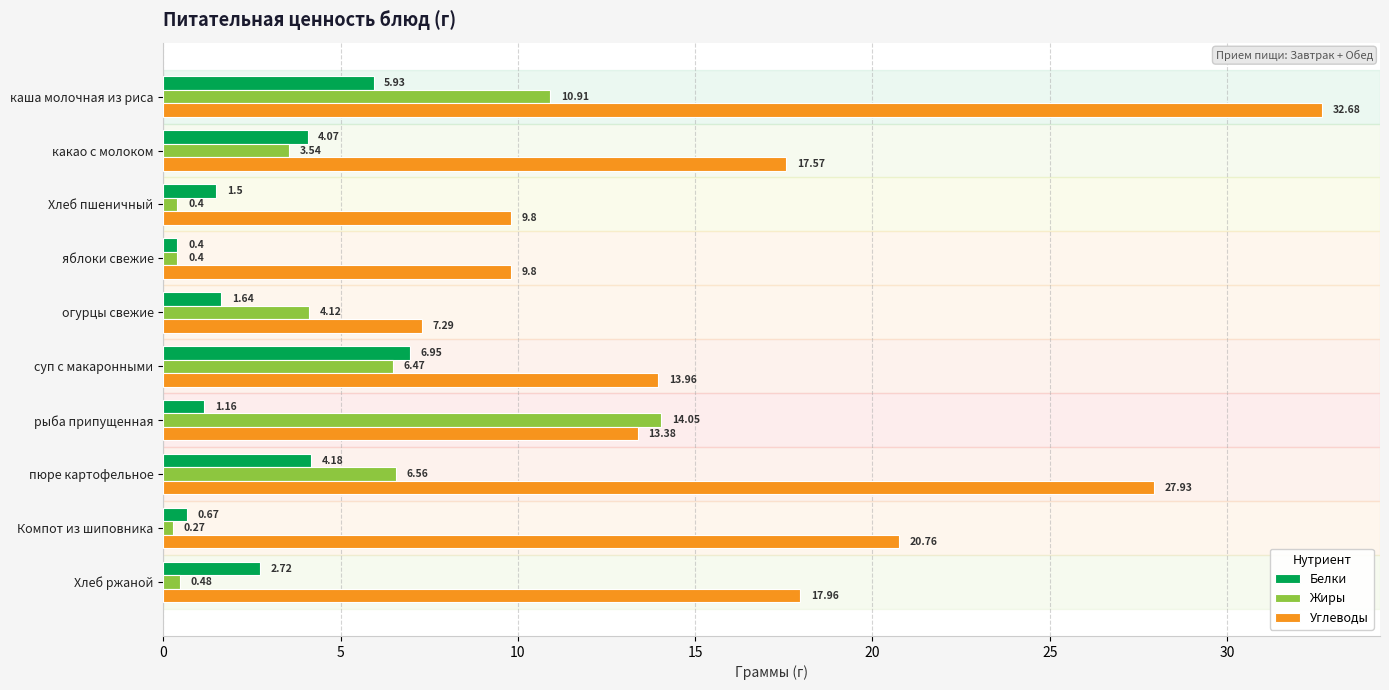

What is the total value across all series at Компот из шиповника?

21.7